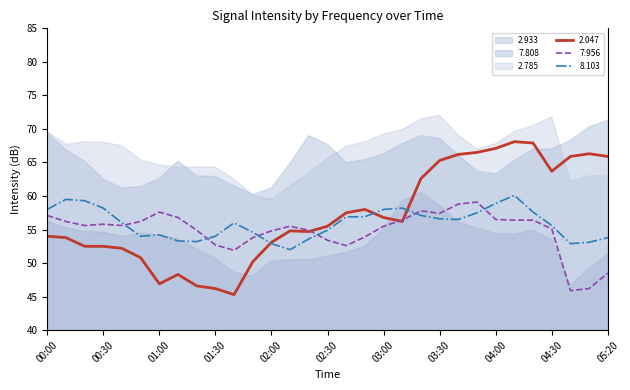

Which series has the largest range (max minus min)?

2.047